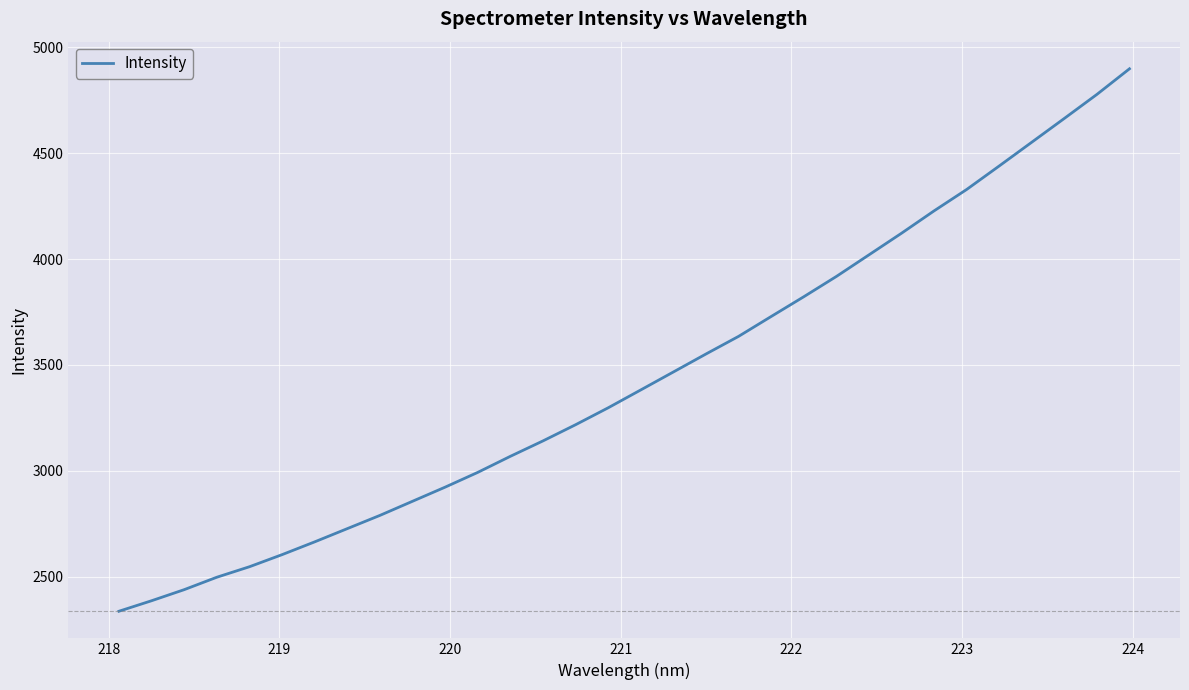

True or false: there are more than 0 points higher than both neighbors.

False